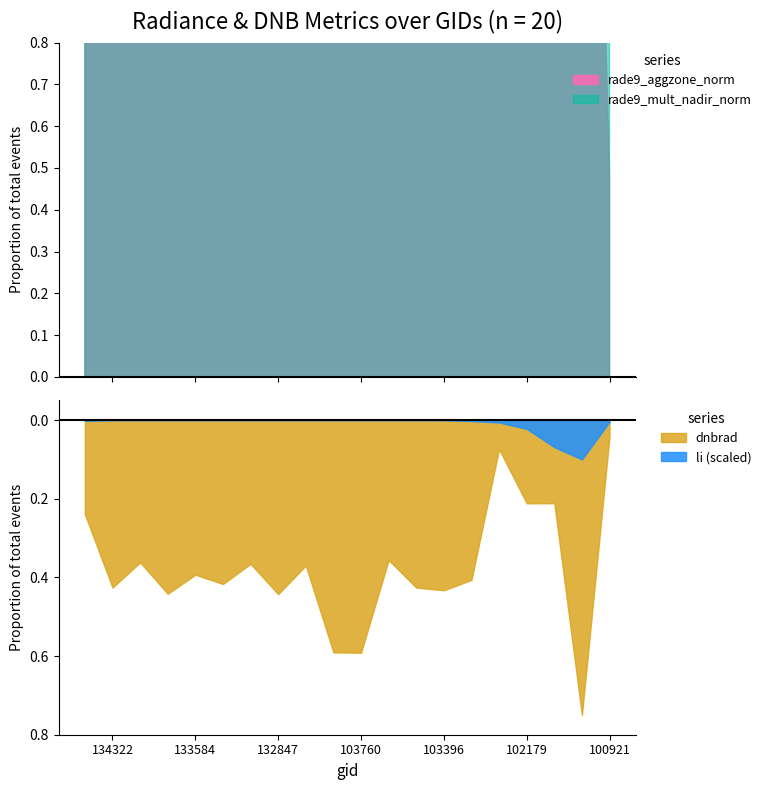

Where is rade9_aggzone_norm nearest to the value 2?

134138